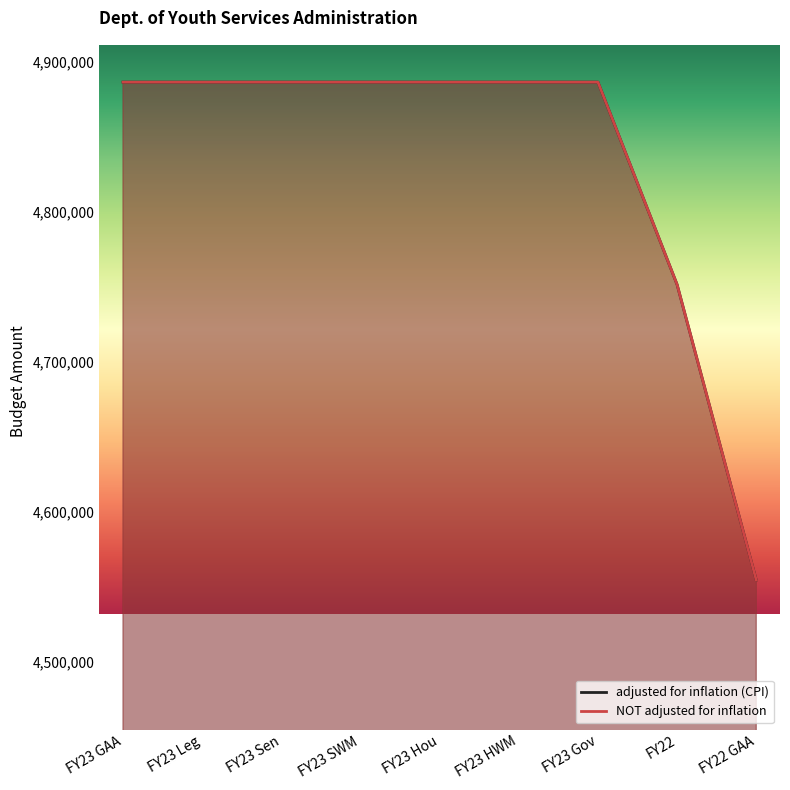

Which category has the lowest value across all series?

FY22 GAA